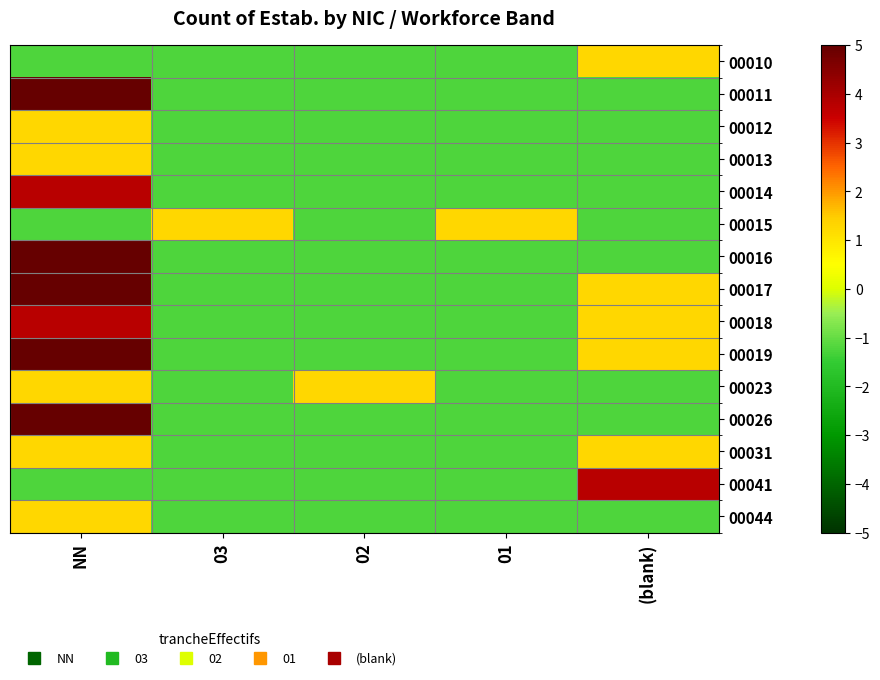

Which label corresponds to the smallest value in the chart?

NN